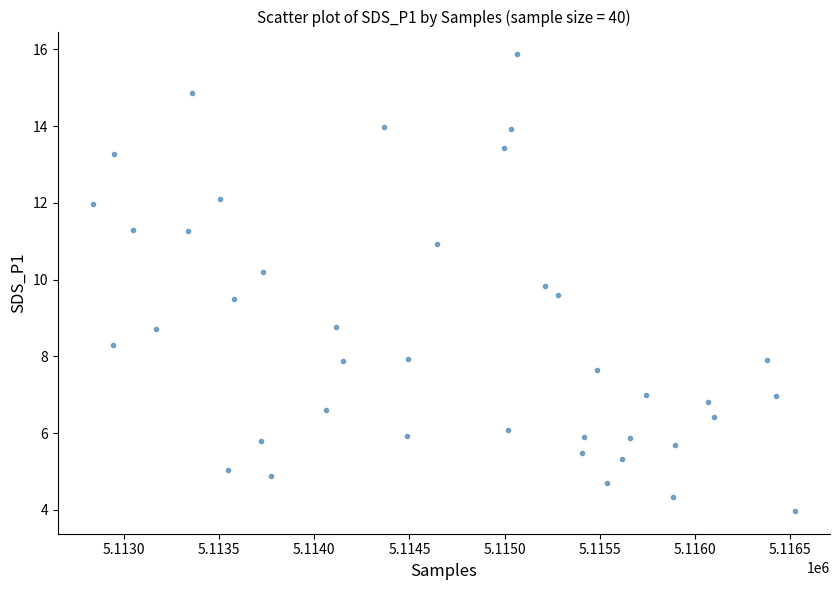

What is the range of Y values (max minus min)?

11.9